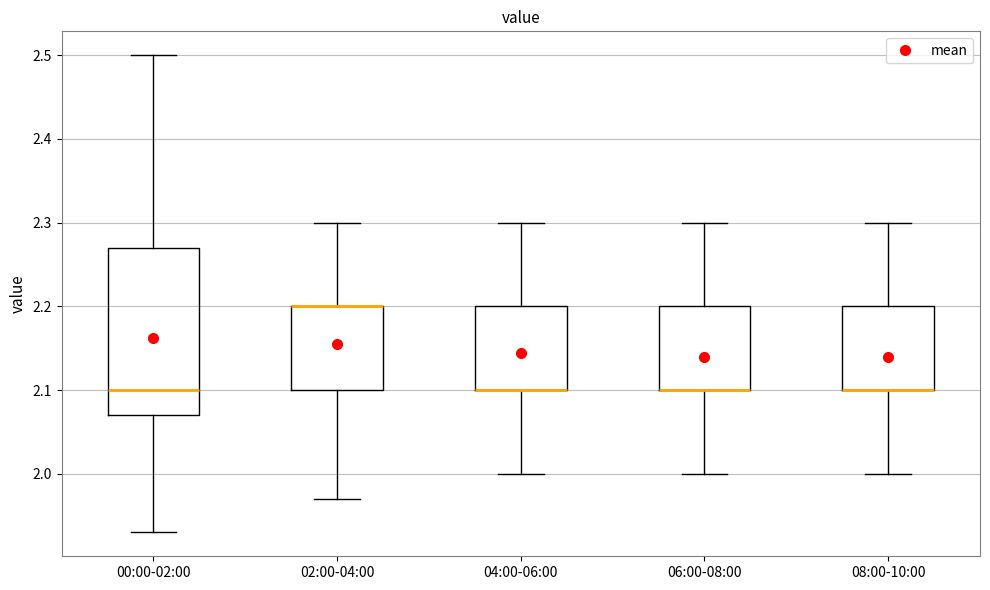

Which box is the tallest, from its lower edge to its upper edge?

00:00-02:00